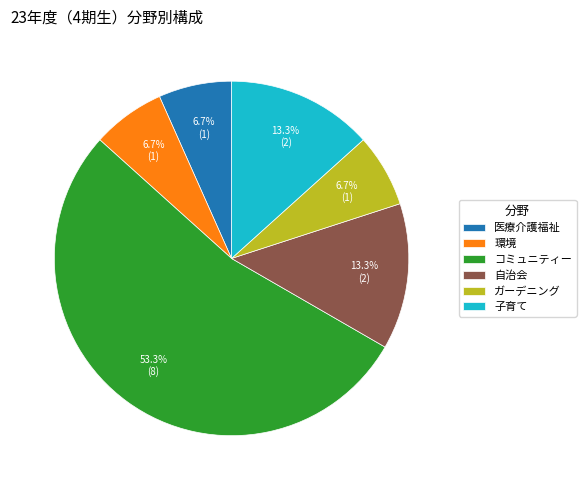

Does 医療介護福祉 account for over 50% of the chart?

No